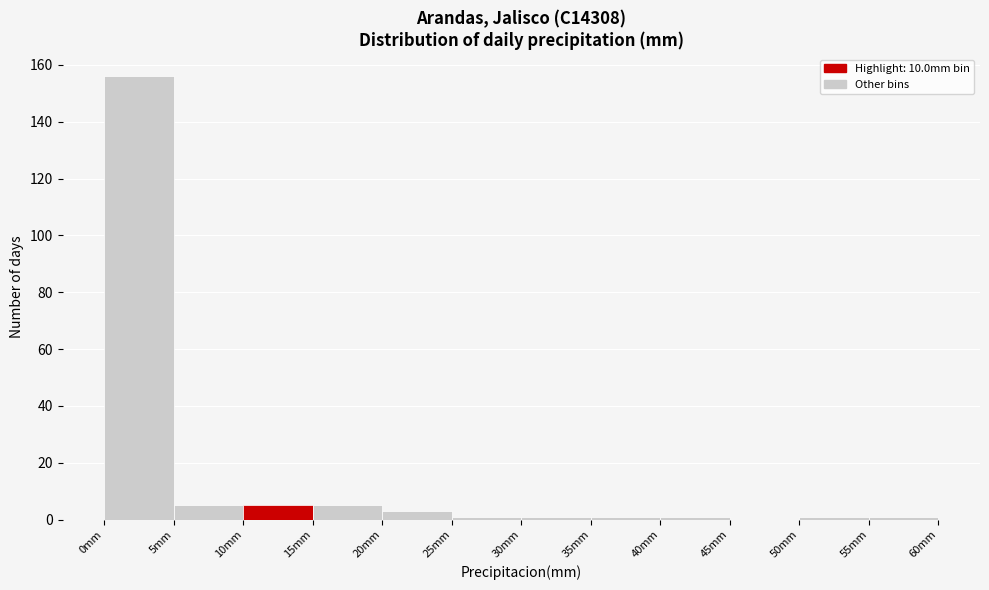

How tall is the bar that spans 10 to 15 on the x-axis? The values are not printed on the chart, so give them approximately, as read against the axis.

6